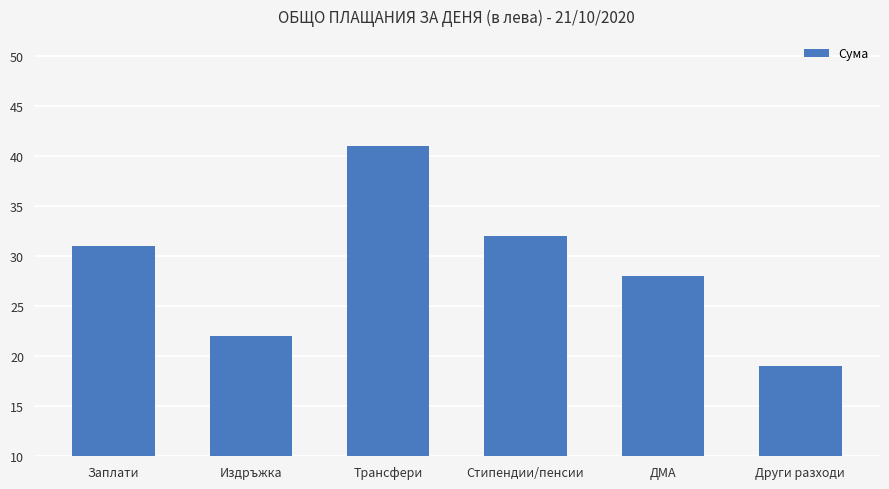

Reading left to right, list all the values displayed in this chart.

31	22	41	32	28	19